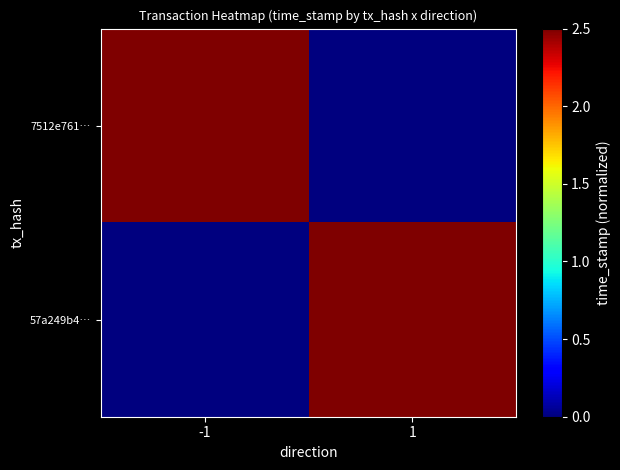

Between -1 and 1, which series saw the biggest shift?

7512e761…